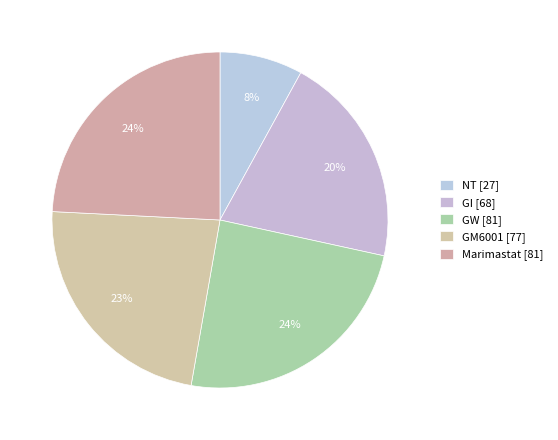

Count the number of slices in the pie.

5